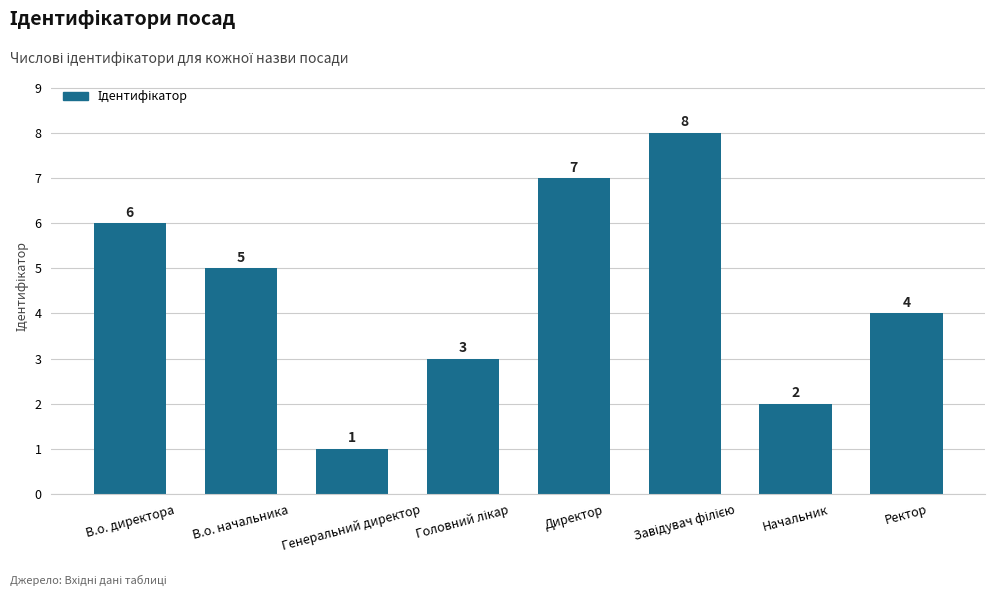

True or false: the data shows 12 at Директор.

False